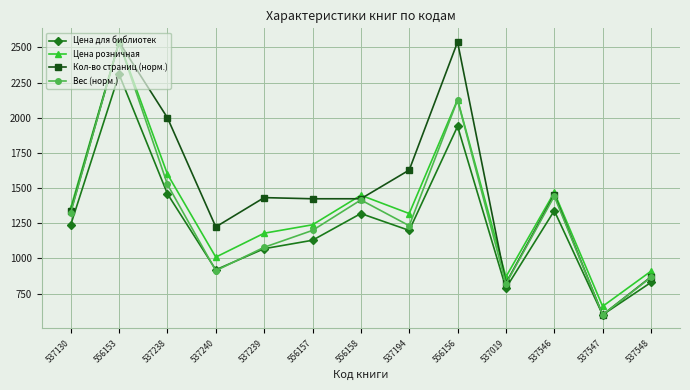

How many series are shown in this chart?

4